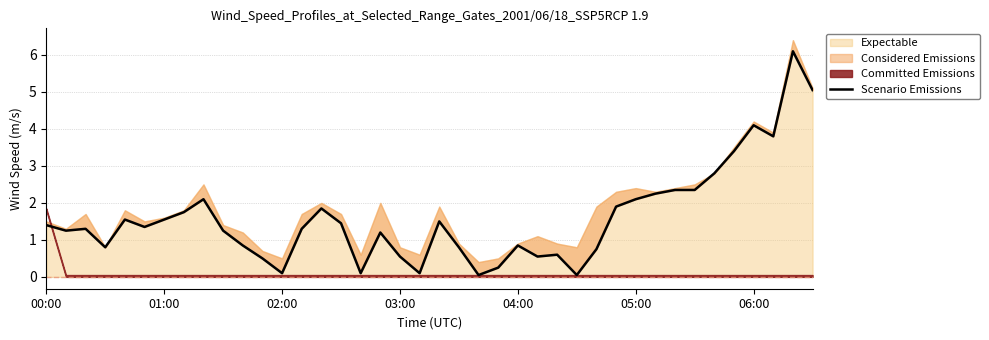

The chart shows a value of 0.8 at 8. True or false?

False